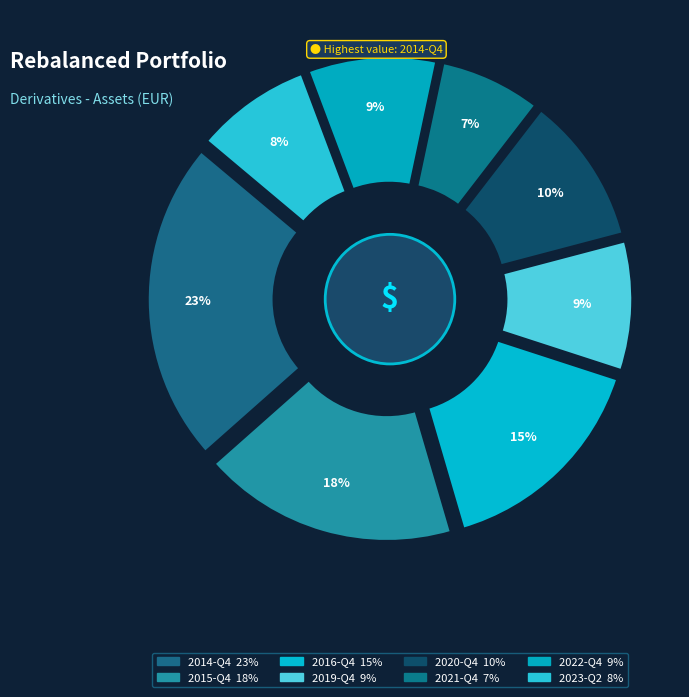

What percentage is the 2020-Q4 slice, to the nearest percent?

10%